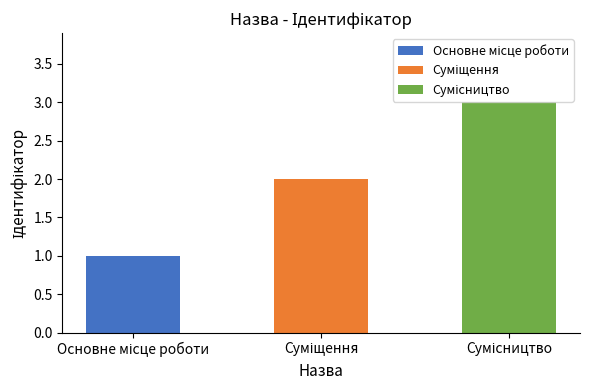

What is the sum of all values?

6